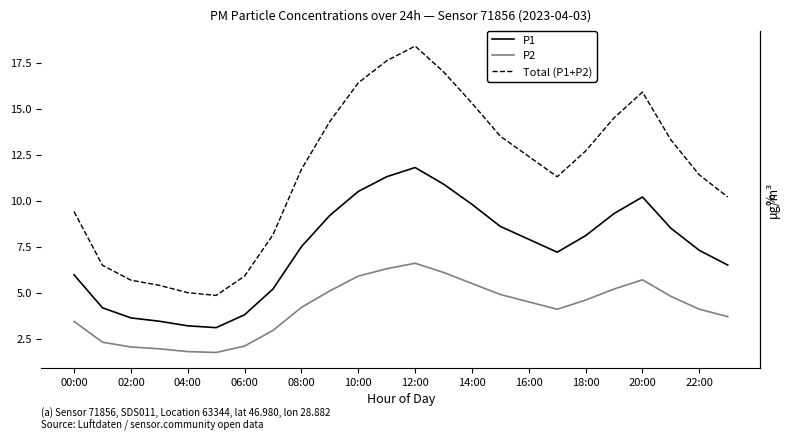

What is the highest value of the P1 series?

11.8